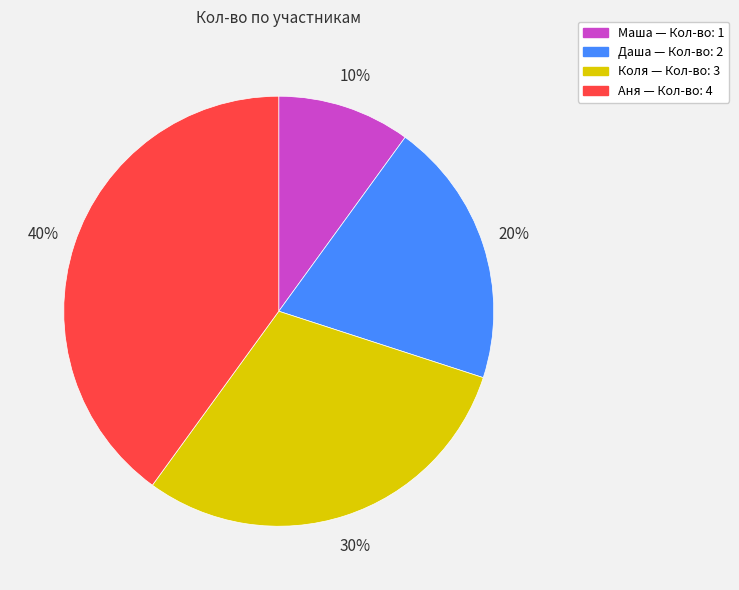

True or false: Коля accounts for 42% of the total.

False